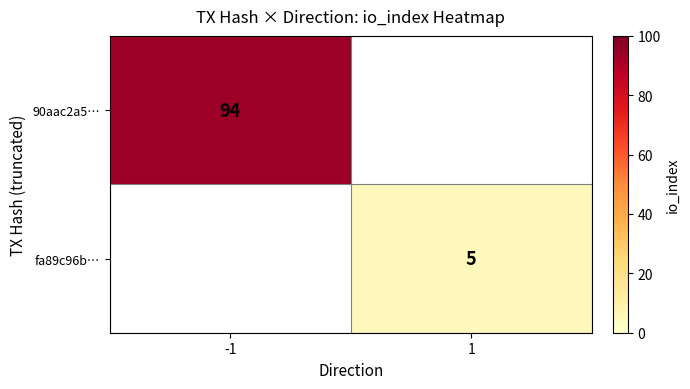

What is the greatest value displayed?

94.0